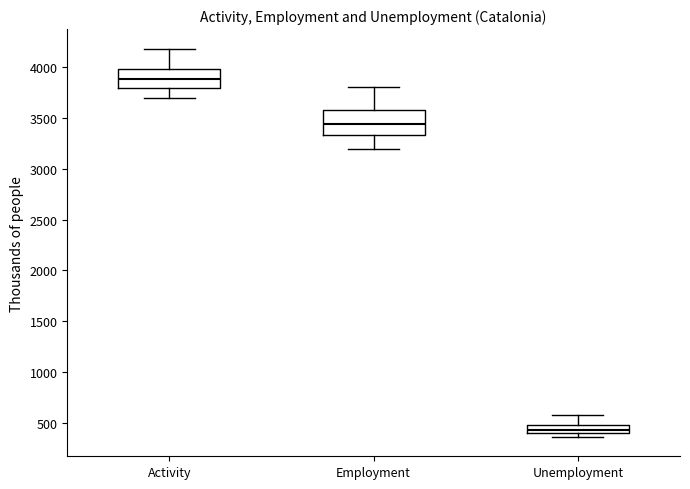

Comparing the boxes themselves (not the whiskers), which one is the tallest?

Employment